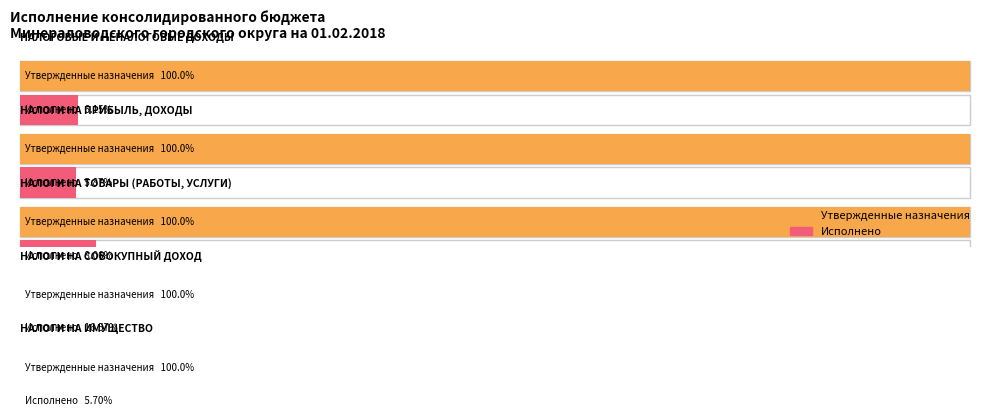

What is the total value across all series at НАЛОГИ НА ПРИБЫЛЬ, ДОХОДЫ?

314640018.1